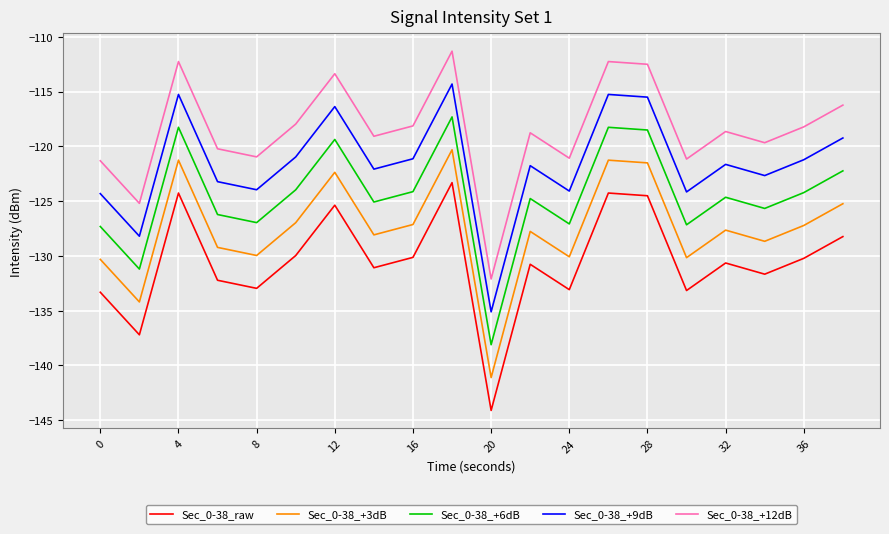

What is the greatest value displayed?

-111.3